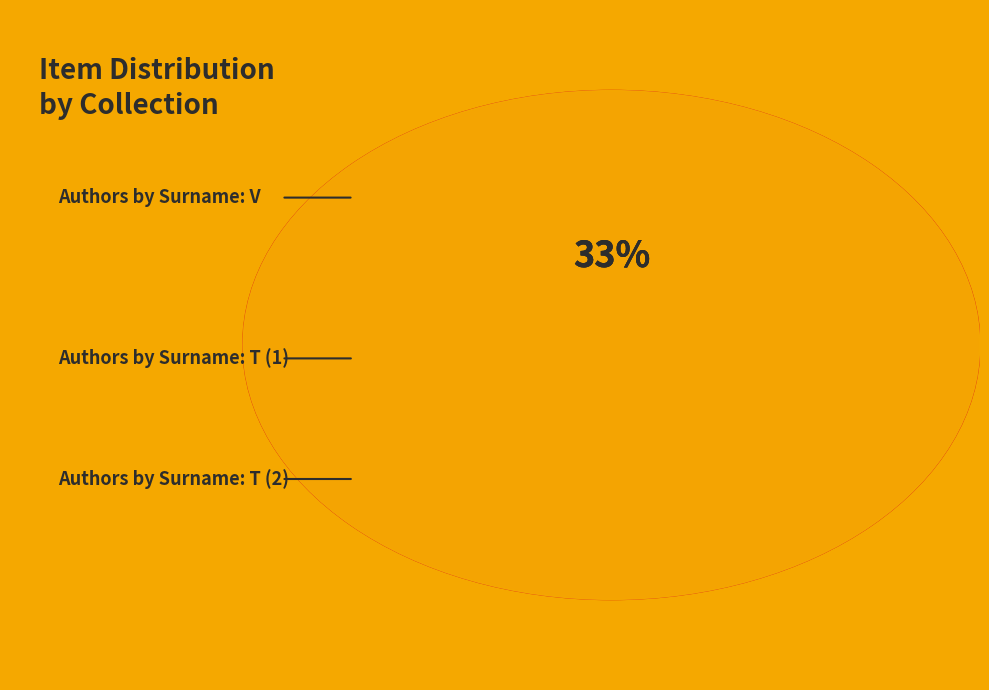

Rank the categories by value from lowest to highest.

Authors by Surname: T (2), Authors by Surname: T (1), Authors by Surname: V